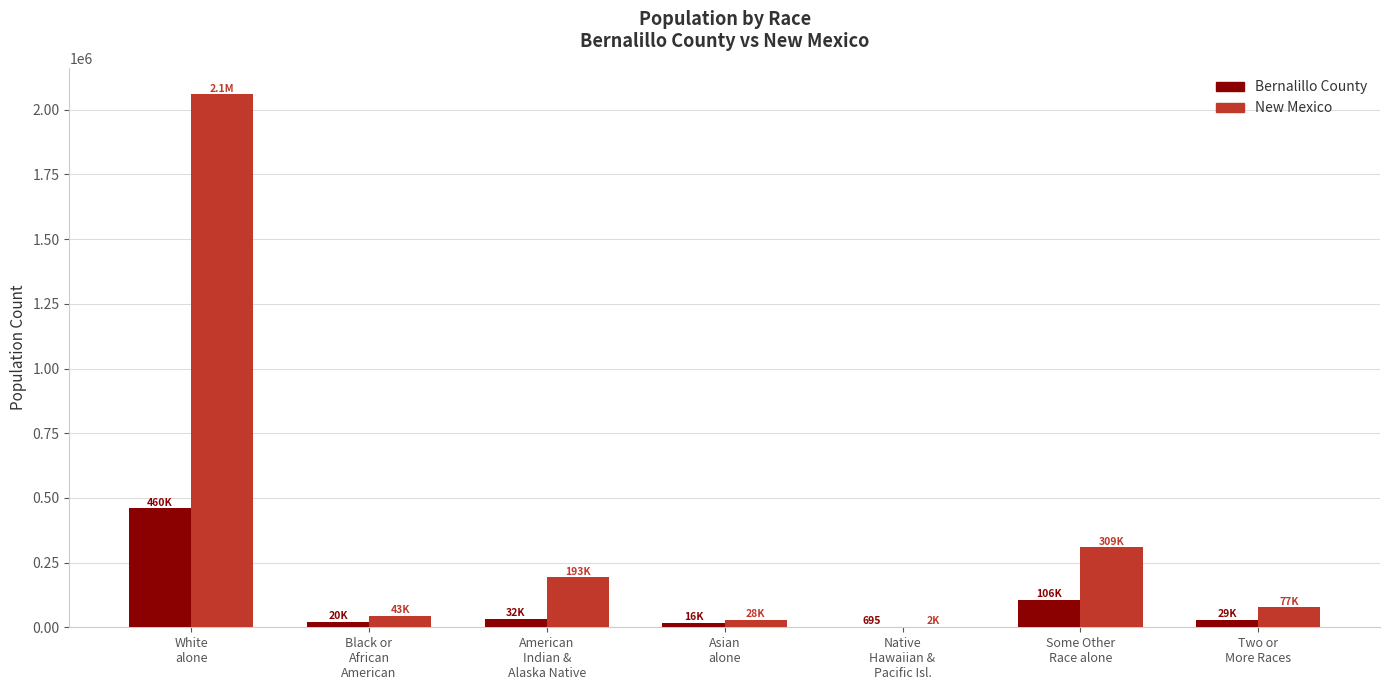

How many distinct data groups are displayed?

2